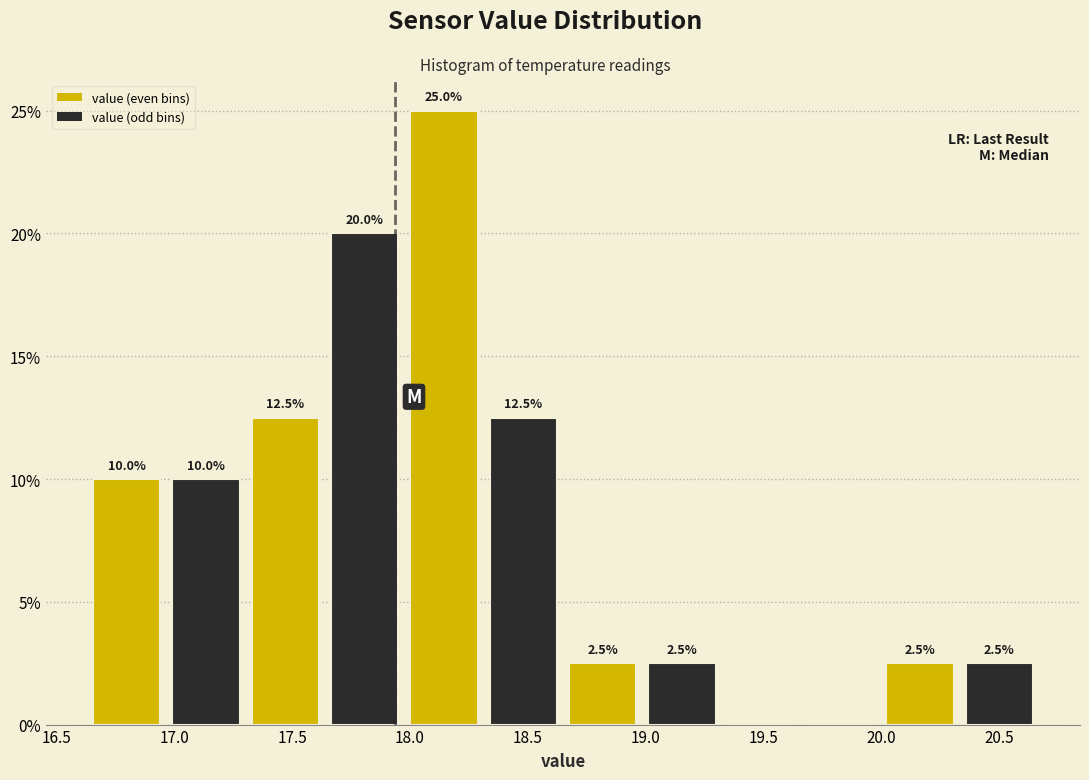

Over which range of the x-axis is the bar tallest?

18.00 to 18.30